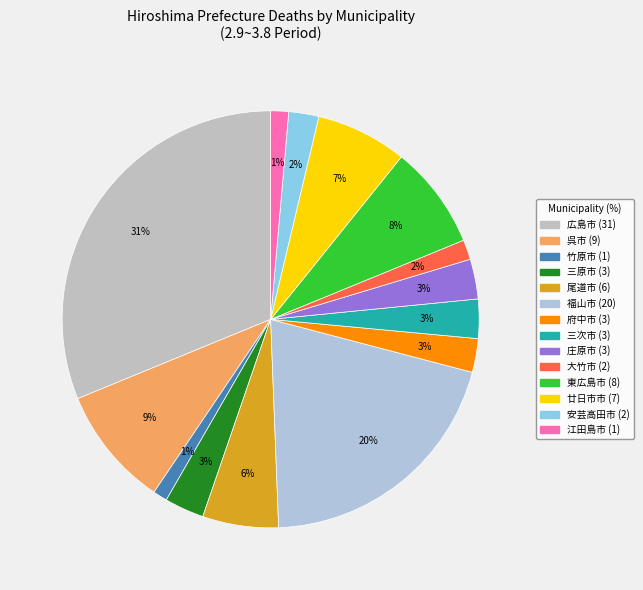

Between 広島市 and 三次市, which is larger?

広島市